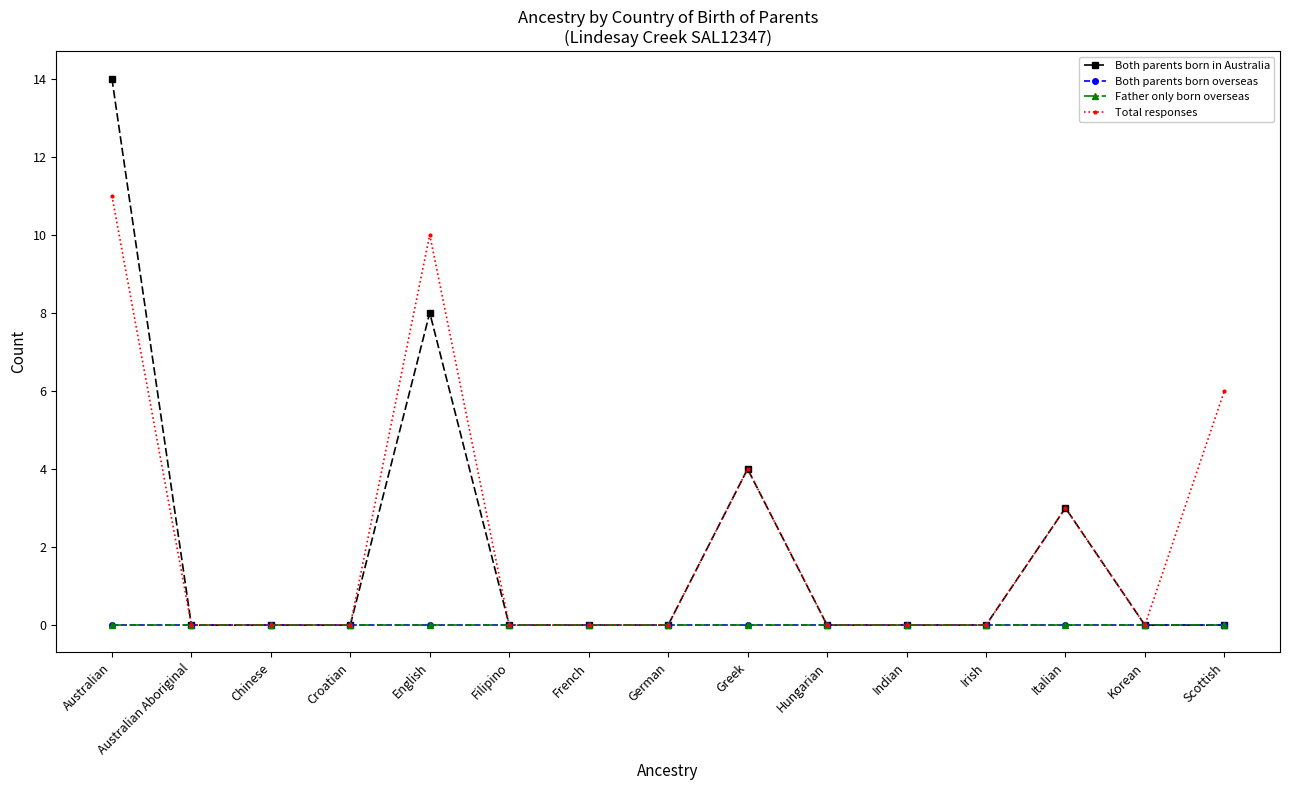

Which category has the highest value in the Both parents born in Australia series?

Australian